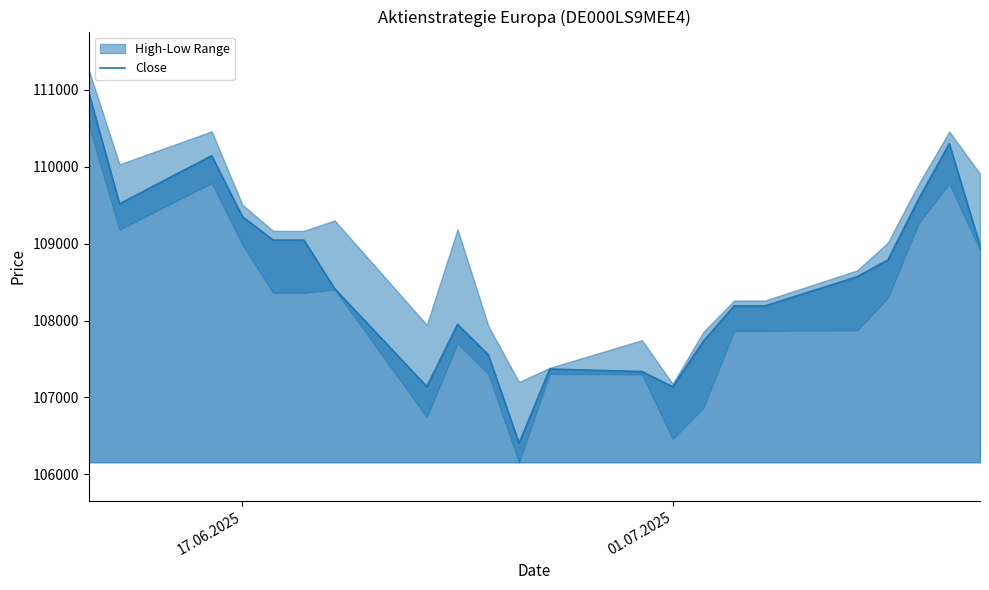

What is the highest value of the Close series?

110960